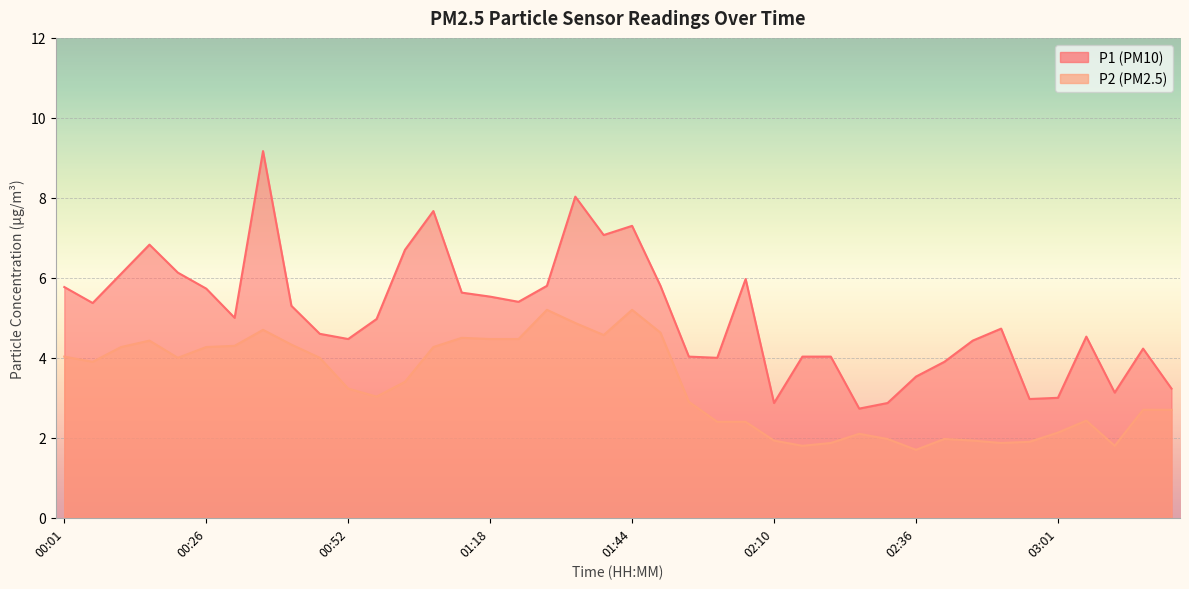

True or false: P2 has more than 1 interior local peaks.

True